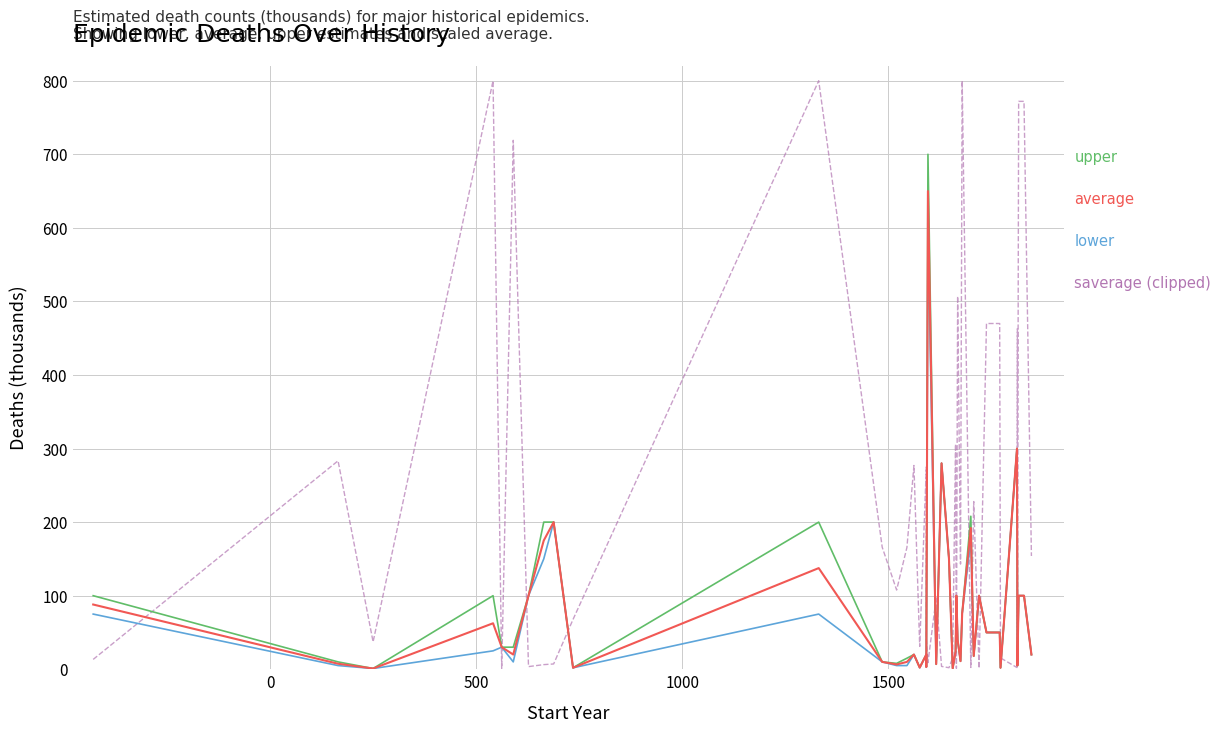

Reading left to right, extract all data points from this chart.

average: 88.0	7.5	1.0	62.5	30.0	20.0	100.0	175.0	200.0	2.0	137.5	10.0	6.5	10.0	20.0	2.2	20.0	3.0	650.0	7.0	280.0	150.0	1.2	24.0	100.0	40.0	11.0	76.0	192.0	18.0	100.0	50.0	50.0	2.0	300.0	60.0	5.0	100.0	100.0	20.0
lower: 75.0	5.0	1.0	25.0	30.0	10.0	100.0	150.0	200.0	2.0	75.0	10.0	5.0	5.0	20.0	2.0	20.0	3.0	600.0	7.0	280.0	150.0	1.2	24.0	100.0	40.0	11.0	76.0	176.0	18.0	100.0	50.0	50.0	2.0	300.0	60.0	5.0	100.0	100.0	20.0
upper: 100.0	10.0	1.0	100.0	30.0	30.0	100.0	200.0	200.0	2.0	200.0	10.0	8.0	15.0	20.0	2.5	20.0	3.0	700.0	7.0	280.0	150.0	1.2	24.0	100.0	40.0	11.0	76.0	208.0	18.0	100.0	50.0	50.0	2.0	300.0	60.0	5.0	100.0	100.0	20.0
saverage (clipped at 800): 13.4	283.4	37.2	800.0	1.1	719.0	3.6	6.3	7.2	67.7	800.0	166.0	107.7	165.7	277.0	31.0	275.0	41.0	9.0	97.0	3.9	2.1	15.8	306.0	1.3	507.0	143.0	800.0	2.4	228.0	1.3	470.0	470.0	15.4	2.3	463.0	35.0	772.0	772.0	154.0